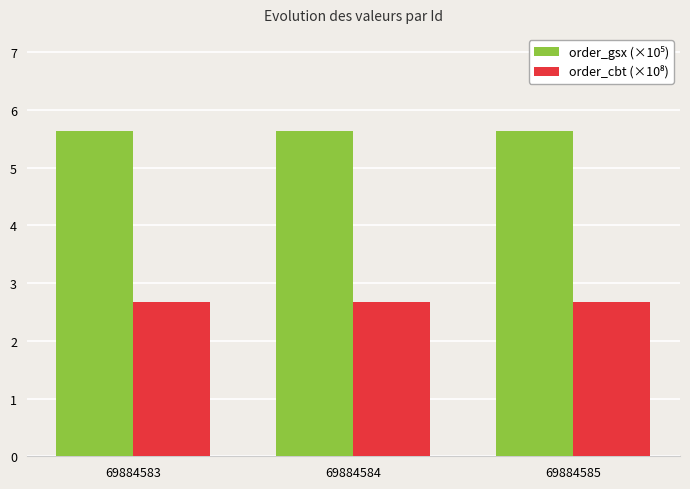

How many series are shown in this chart?

2